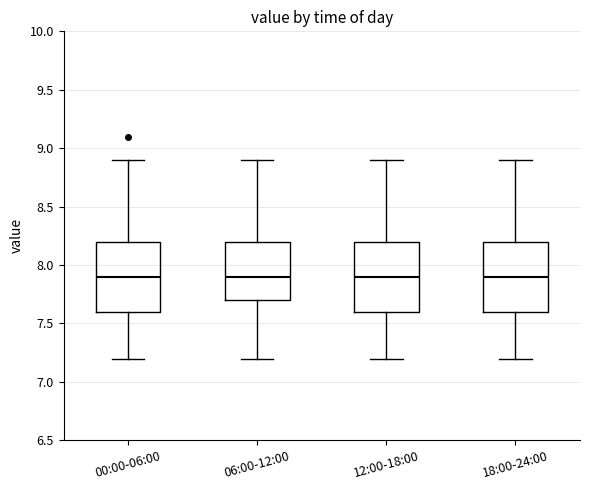

Where does the median line of the box for 18:00-24:00 sit on the y-axis? The values are not printed on the chart, so give them approximately, as read against the axis.

7.9